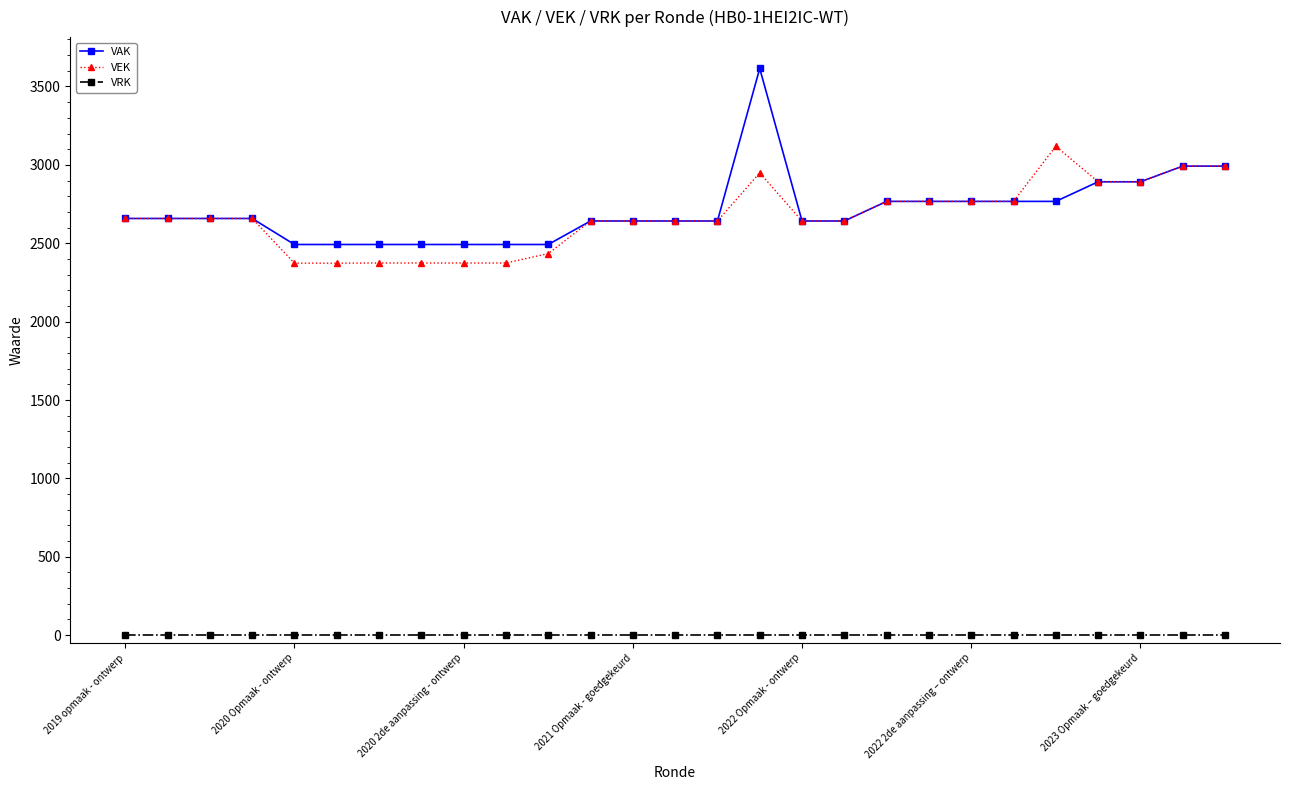

What is the maximum value for VEK?

3119